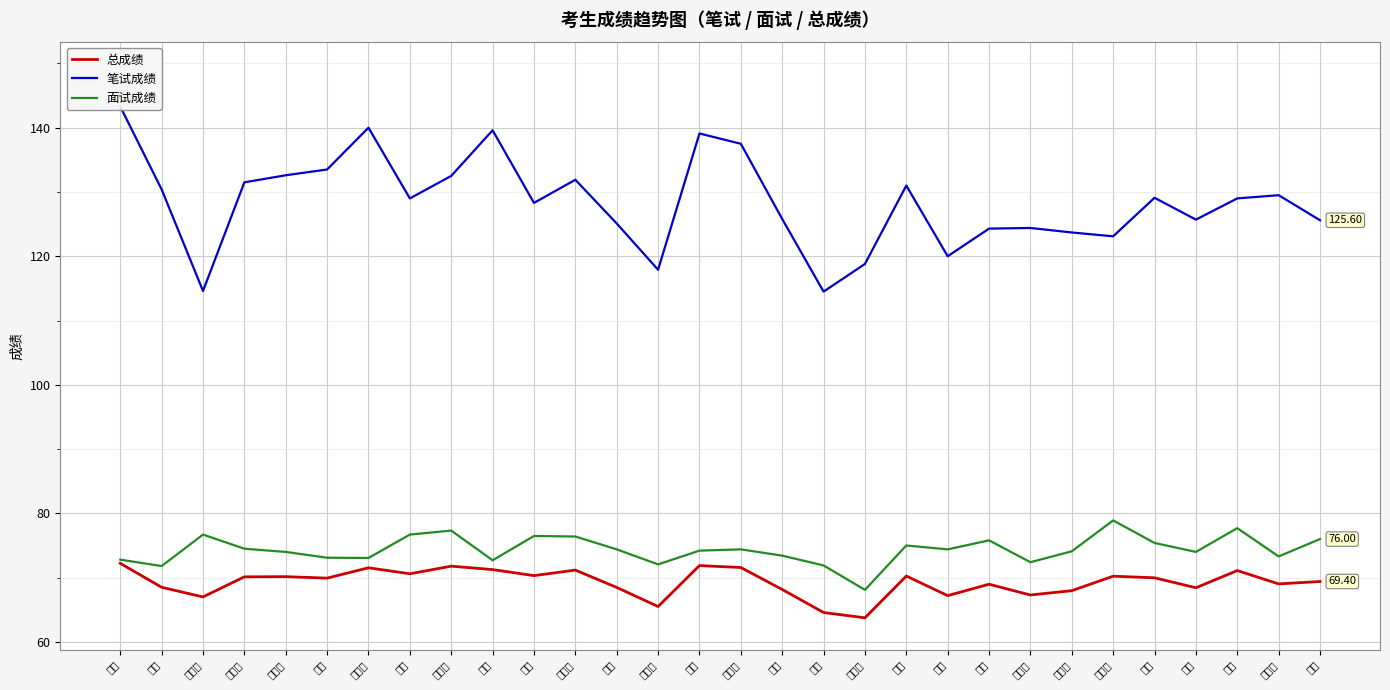

Where is the first local maximum for 笔试成绩?

嵇栋梁